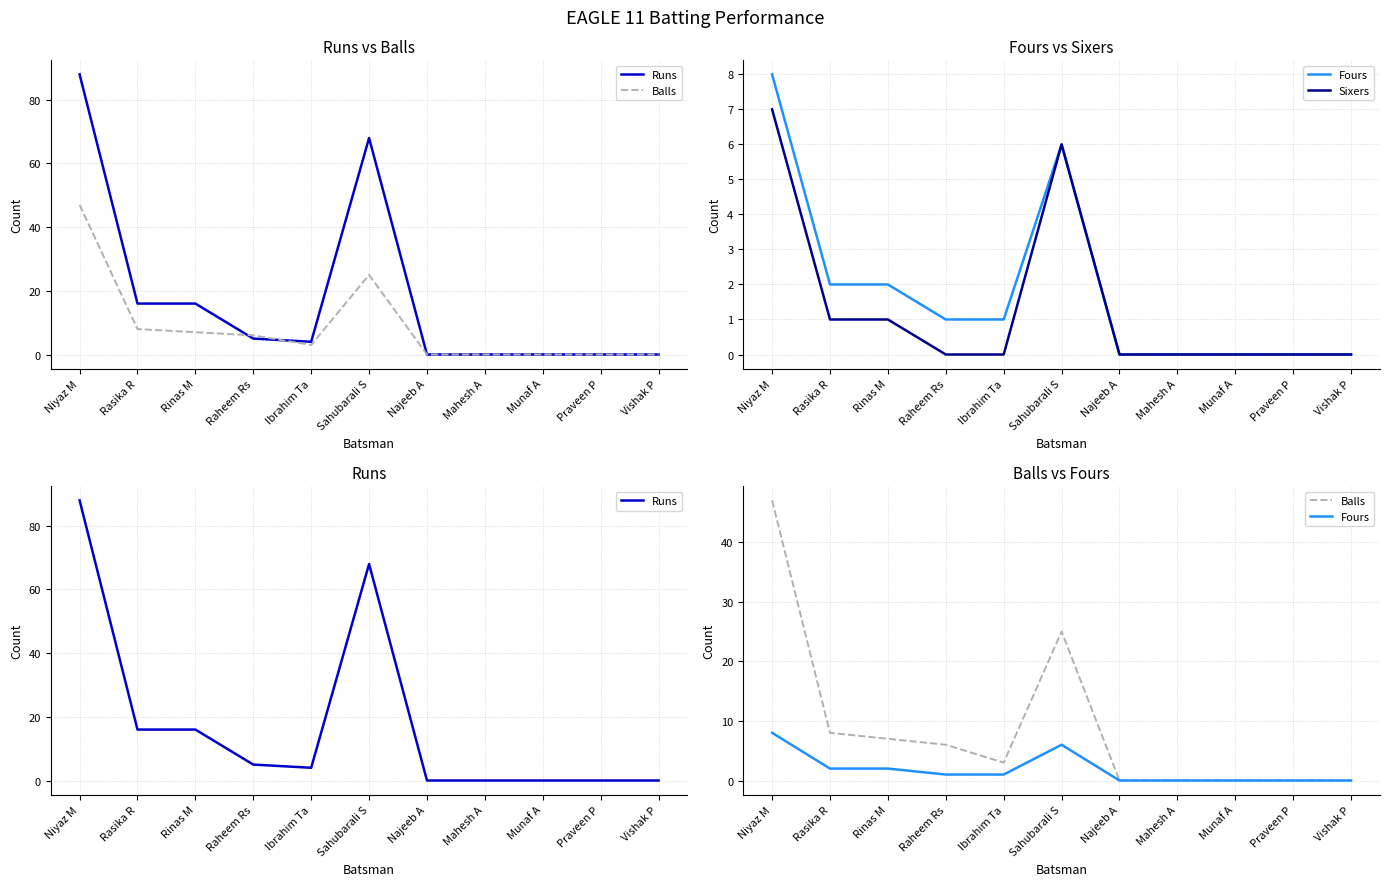

Reading left to right, transcribe all the data shown in this chart.

Runs: Niyaz M=88	Rasika R=16	Rinas M=16	Raheem Rs=5	Ibrahim Ta=4	Sahubarali S=68	Najeeb A=0	Mahesh A=0	Munaf A=0	Praveen P=0	Vishak P=0
Balls: Niyaz M=47	Rasika R=8	Rinas M=7	Raheem Rs=6	Ibrahim Ta=3	Sahubarali S=25	Najeeb A=0	Mahesh A=0	Munaf A=0	Praveen P=0	Vishak P=0
Fours: Niyaz M=8	Rasika R=2	Rinas M=2	Raheem Rs=1	Ibrahim Ta=1	Sahubarali S=6	Najeeb A=0	Mahesh A=0	Munaf A=0	Praveen P=0	Vishak P=0
Sixers: Niyaz M=7	Rasika R=1	Rinas M=1	Raheem Rs=0	Ibrahim Ta=0	Sahubarali S=6	Najeeb A=0	Mahesh A=0	Munaf A=0	Praveen P=0	Vishak P=0